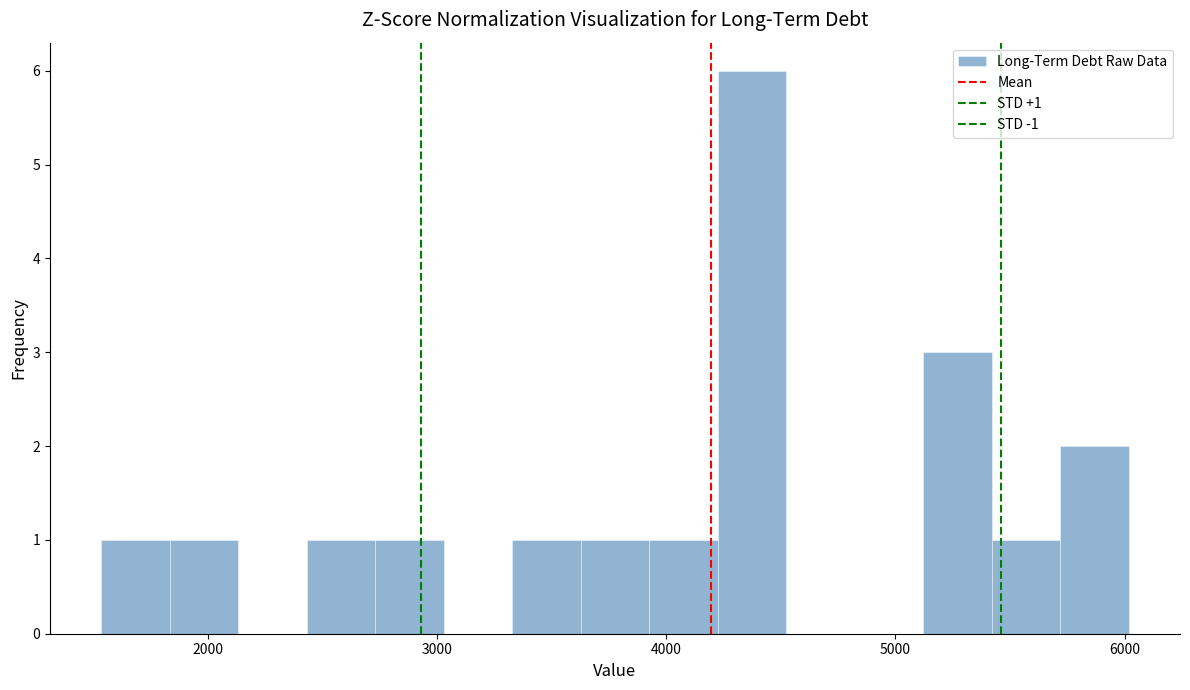

Read against the x-axis, roughly where is the centre of the tallest bar?

4400